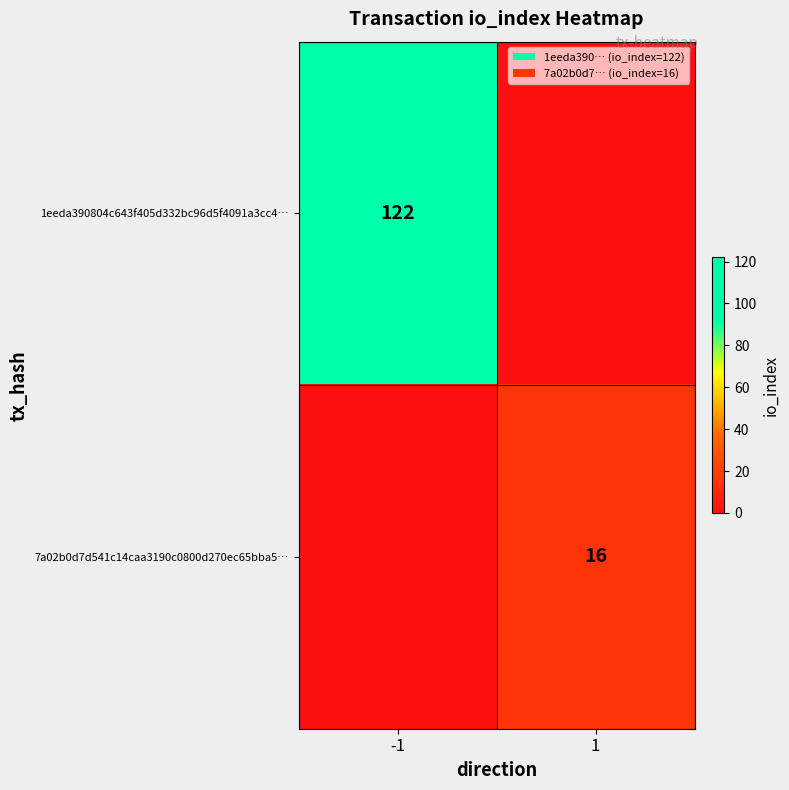

True or false: 7a02b0d7d541c14caa3190c0800d270ec65bba5… has a value of 5 at 1.

False